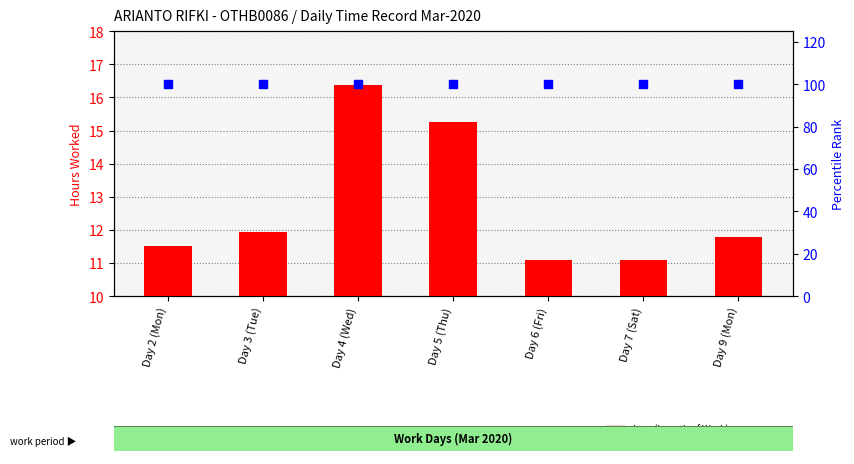

Which series reaches the maximum Y coordinate?

percentile rank within the sample